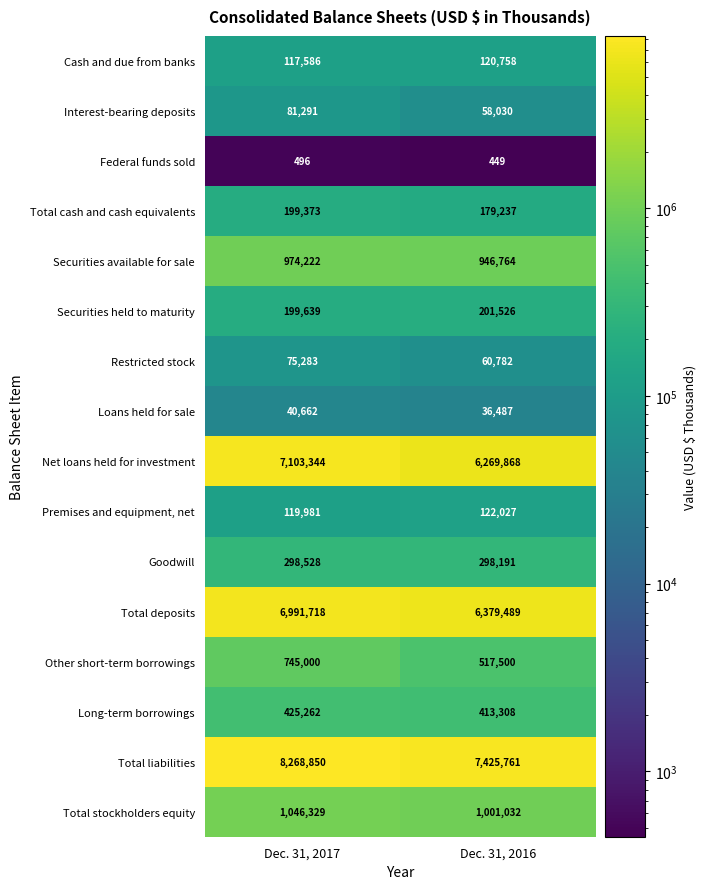

At Dec. 31, 2016, list the series in order from smallest to largest.

Federal funds sold, Loans held for sale, Interest-bearing deposits, Restricted stock, Cash and due from banks, Premises and equipment, net, Total cash and cash equivalents, Securities held to maturity, Goodwill, Long-term borrowings, Other short-term borrowings, Securities available for sale, Total stockholders equity, Net loans held for investment, Total deposits, Total liabilities